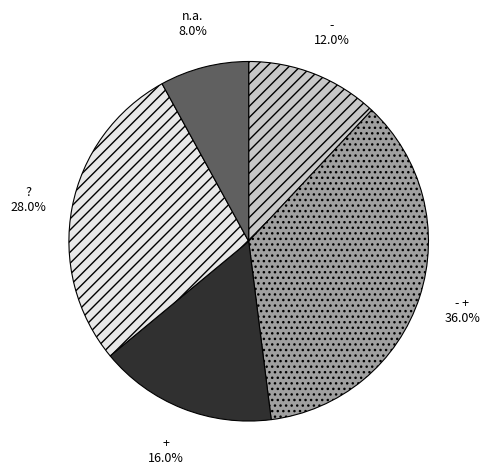

To the nearest percent, what percentage of the pie is ??

28%